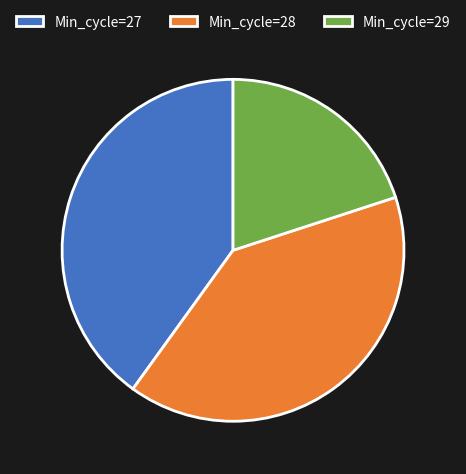

How many segments does this pie chart have?

3